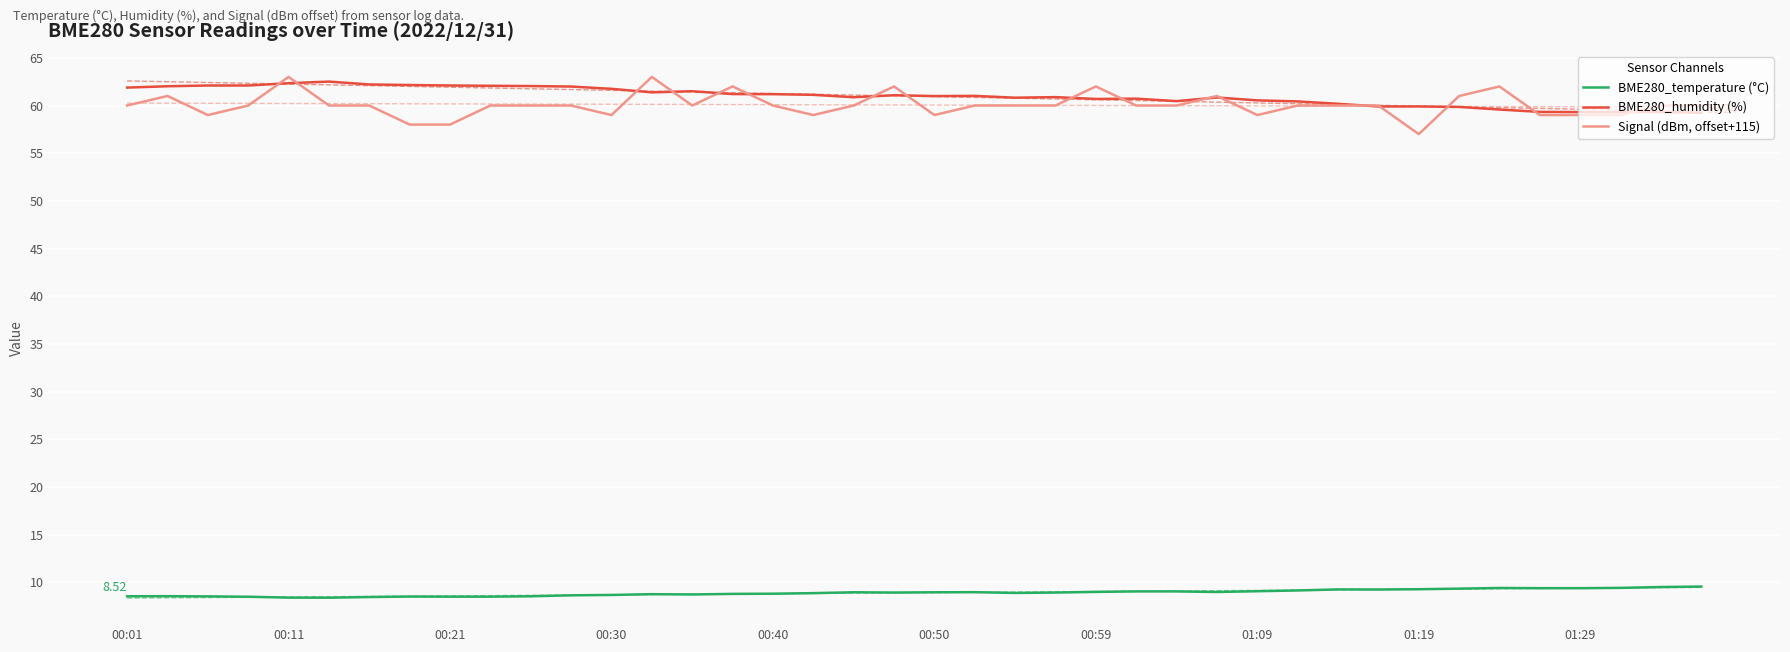

How many data points does each series have?

40